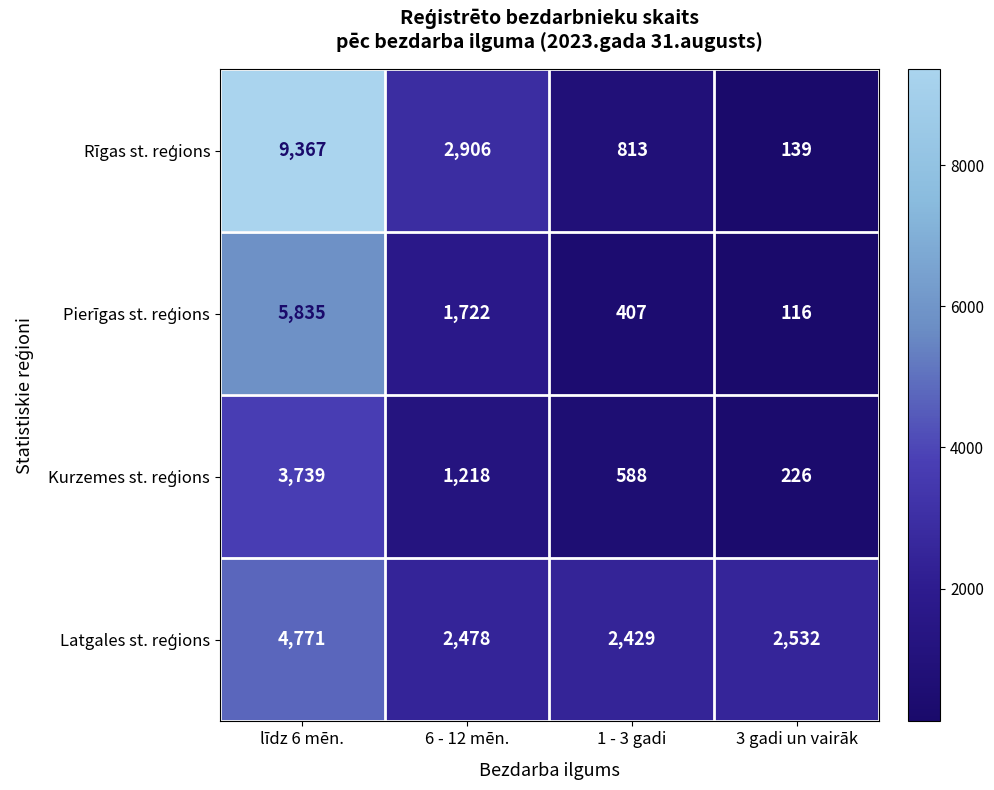

What is the spread (max minus min) of values at līdz 6 mēn.?

5628